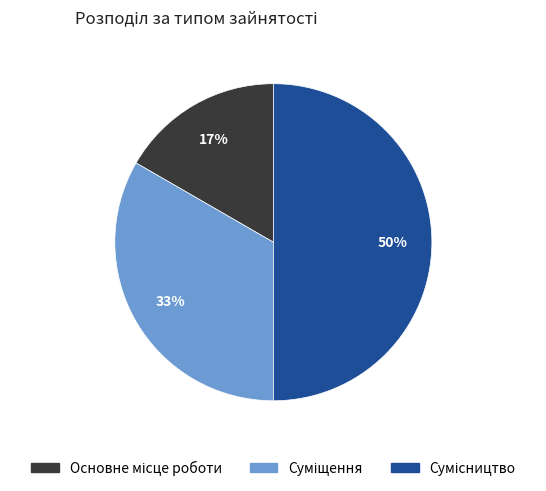

To the nearest percent, what is the difference between the largest and smallest slice percentages?

33%